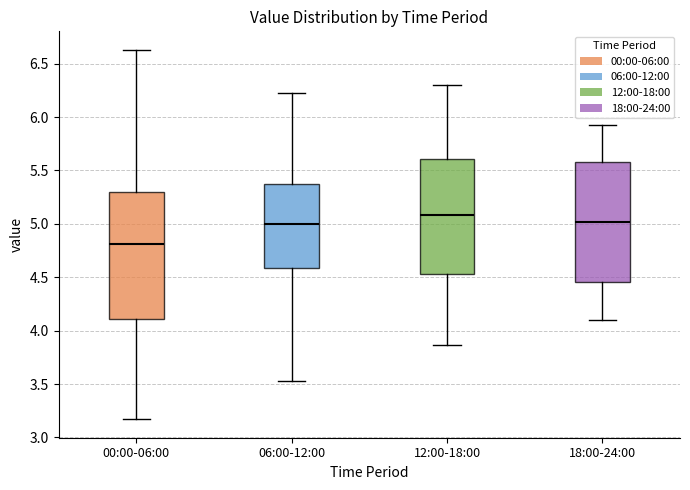

Where is the upper edge of the box for 06:00-12:00 on the y-axis? The values are not printed on the chart, so give them approximately, as read against the axis.

5.40